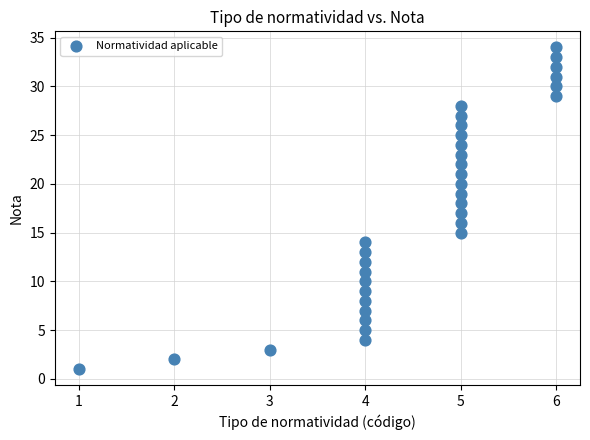

What is the range of Y values (max minus min)?

33